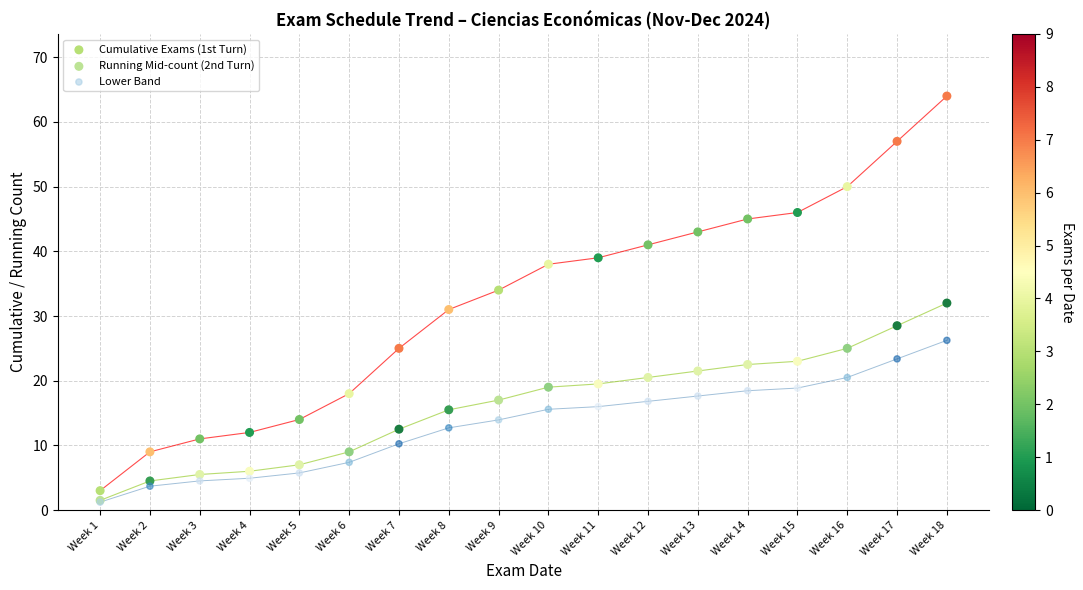

What are all the series names shown in the legend?

Cumulative Exams (1st Turn), Running Mid-count (2nd Turn), Lower Band